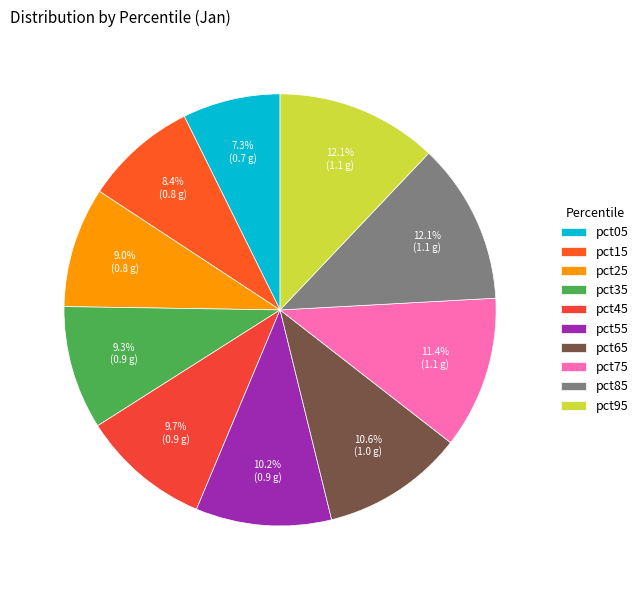

What is the change in value from pct25 to pct65?

+0.2